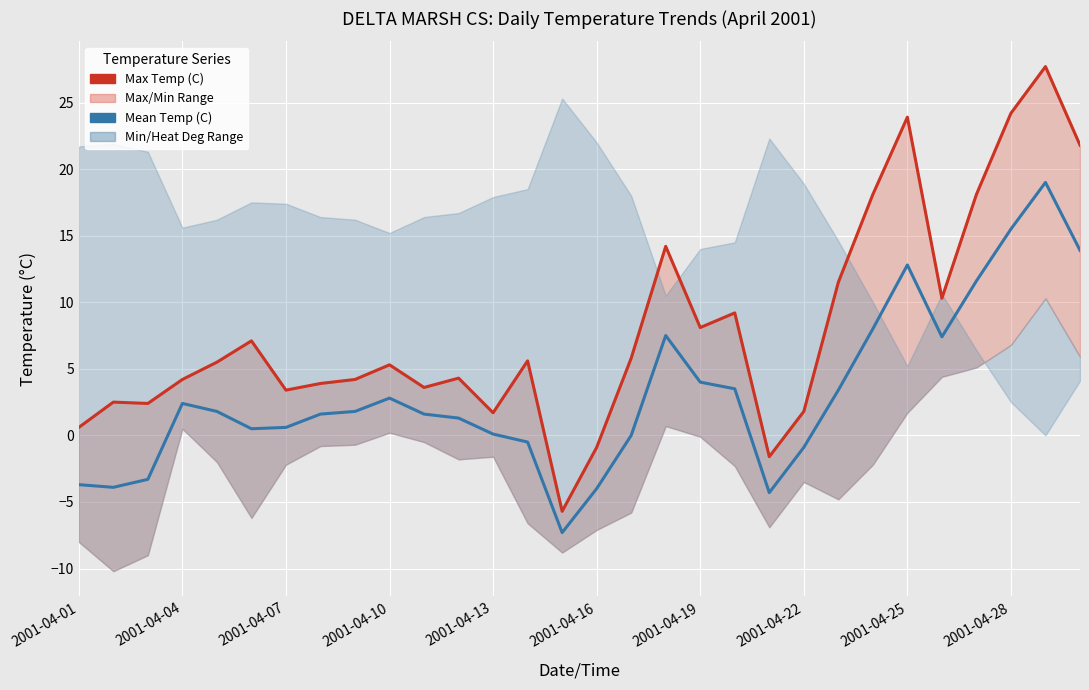

Is it true that Max Temp (C) equals 9.9 at 2001-04-28?

False